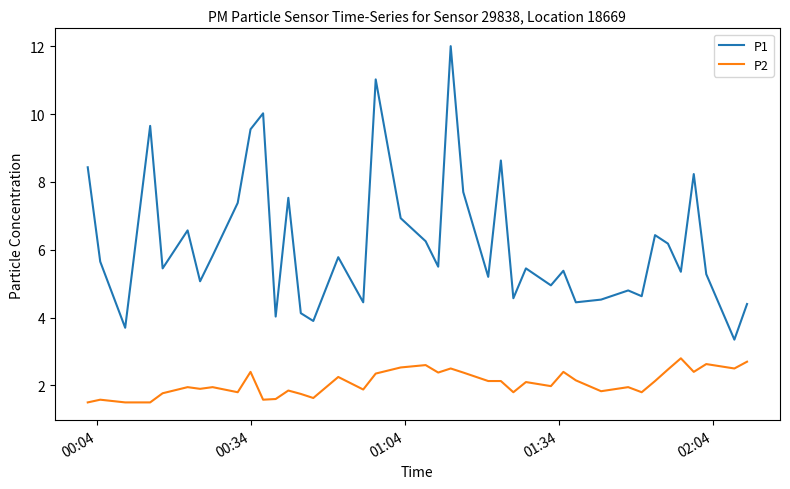

What is the highest value of the P2 series?

2.8